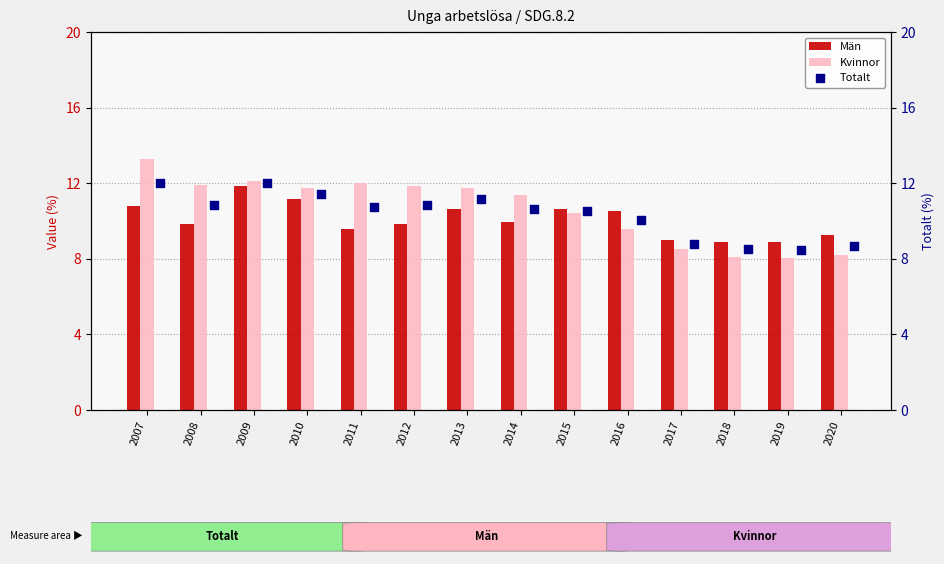

Is the value of Män at 2017 greater than the value of Kvinnor at 2009?

No